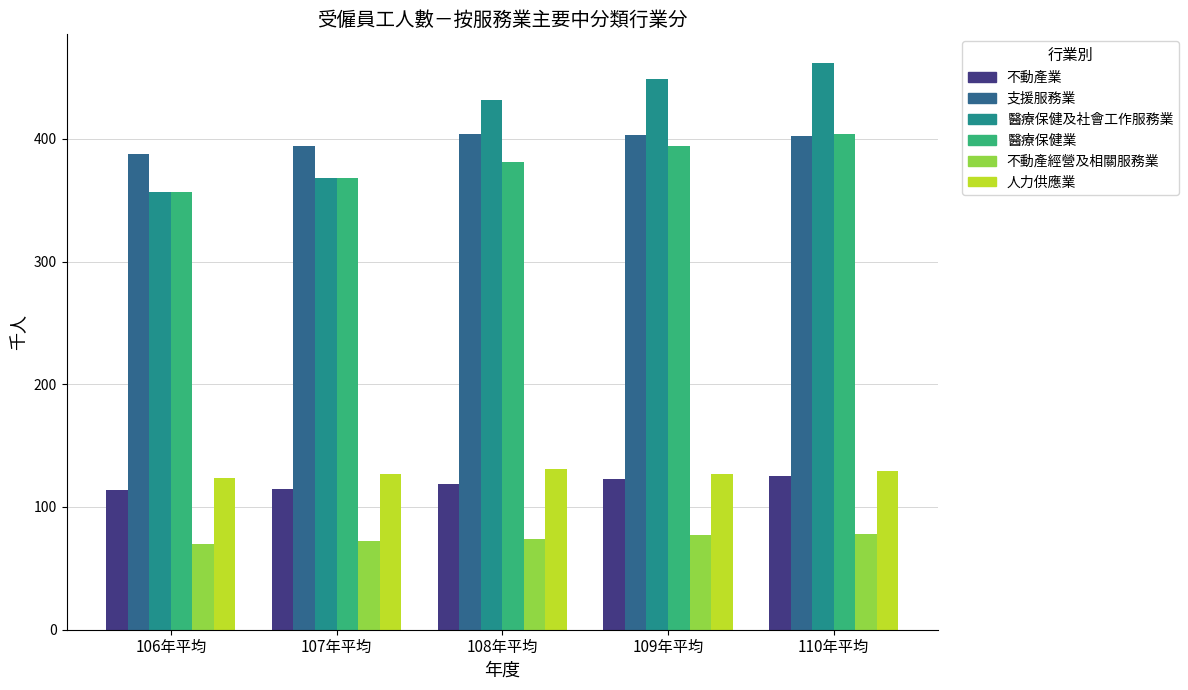

What is the difference between the highest and lowest values at 106年平均?

318